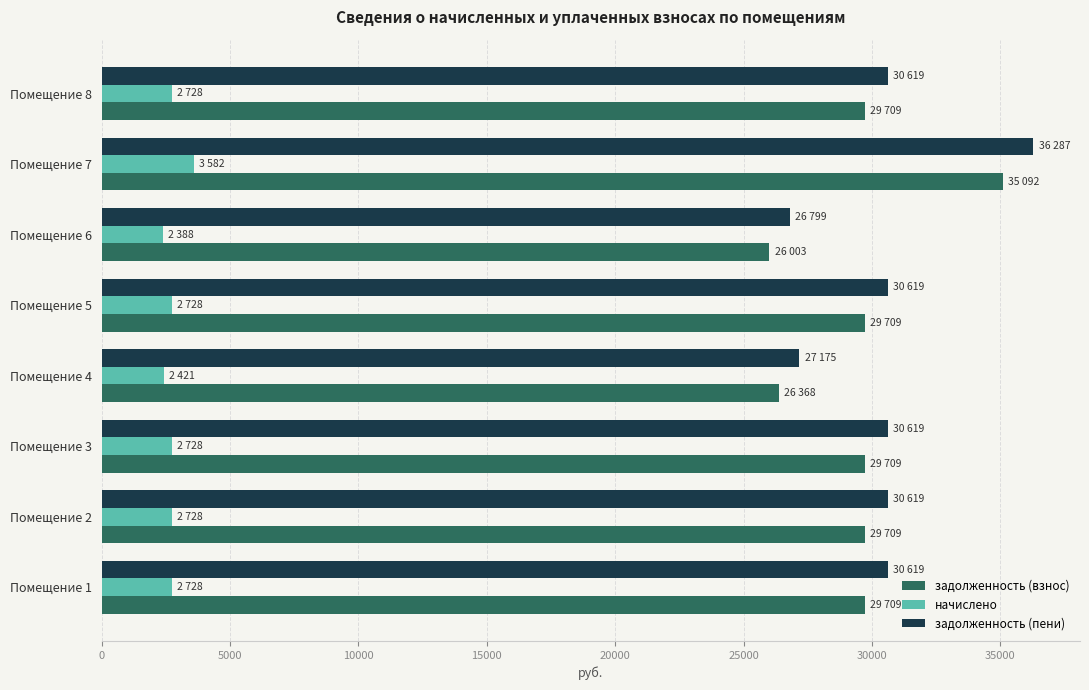

How many values in the задолженность (пени) series are below 30619?

2